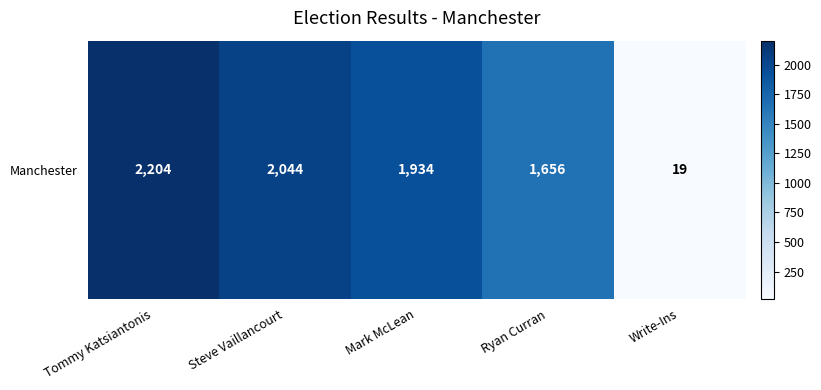

Which label corresponds to the largest value in the chart?

Tommy Katsiantonis